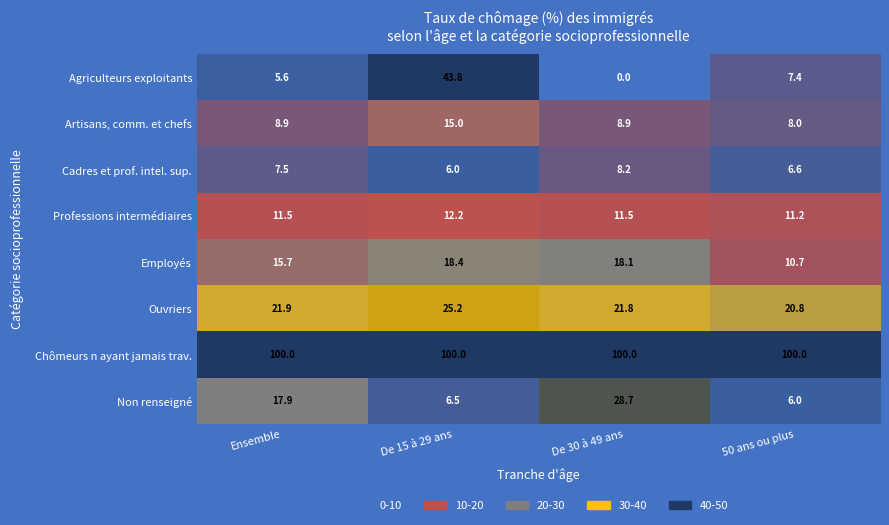

At which category is the sum across all series the highest?

De 15 à 29 ans